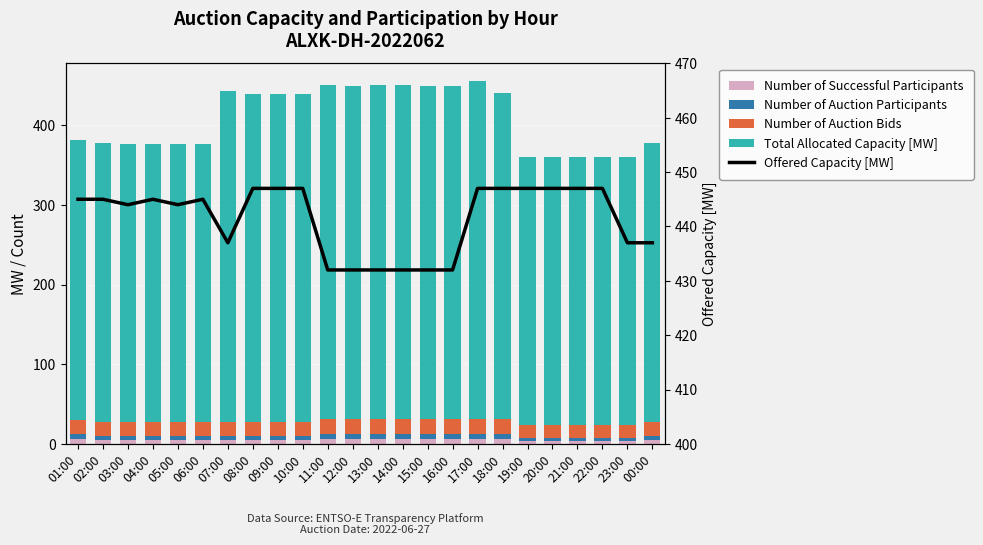

What is the difference between the Number of Auction Participants values at 12:00 and 02:00?

1